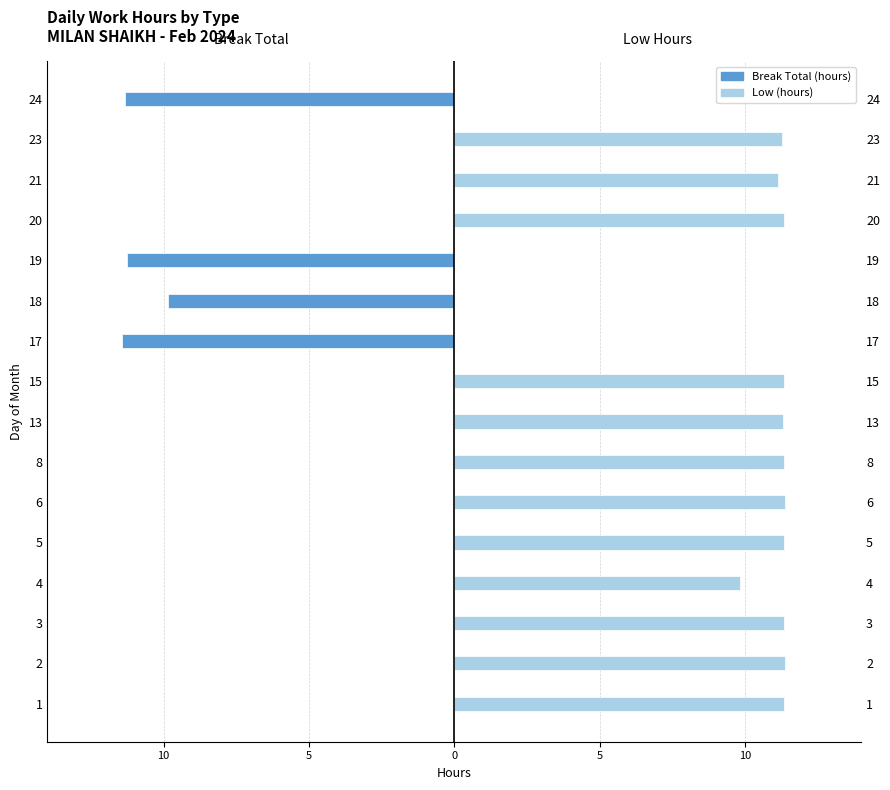

What is the value of the Break Total (hours) bar at the 10th from the left?

-11.4